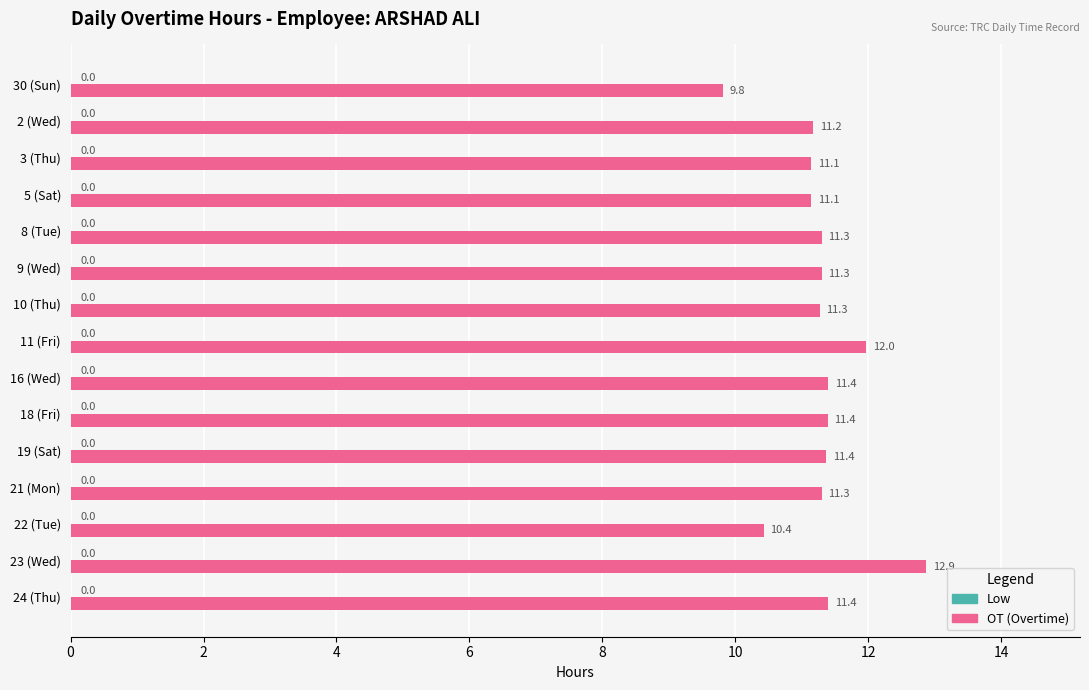

What is the change in value from 2 (Wed) to 24 (Thu)?

+0.2